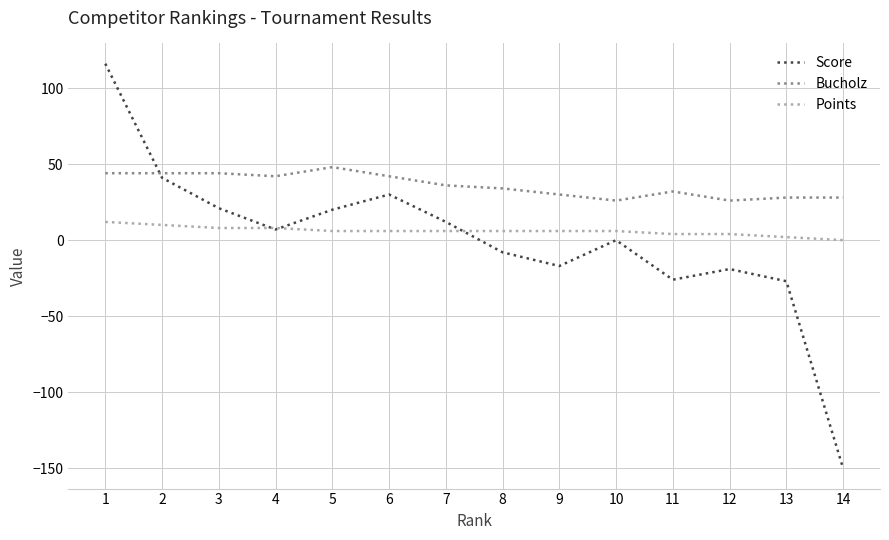

At which label does Points first exceed 6?

1